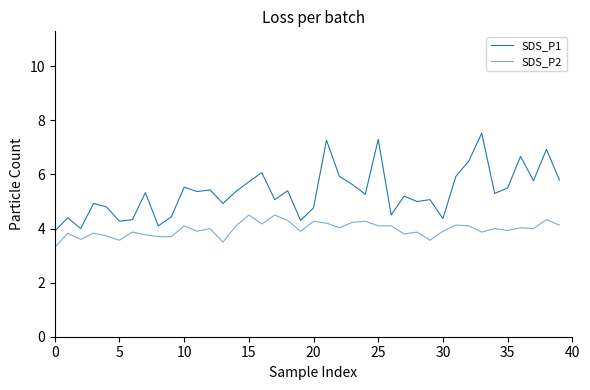

Does the chart have visible grid lines?

No